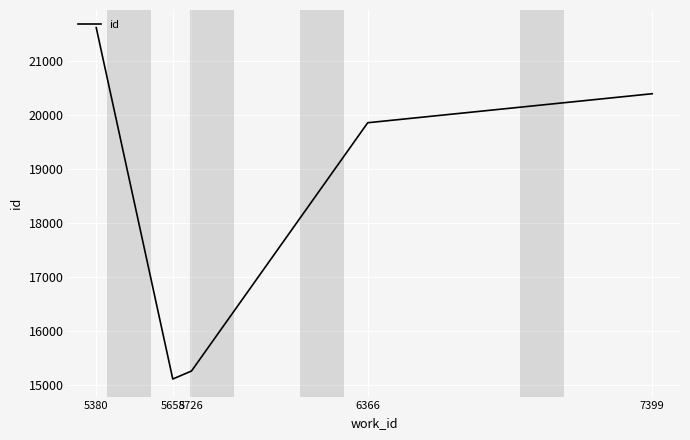

Which label corresponds to the largest value in the chart?

5380